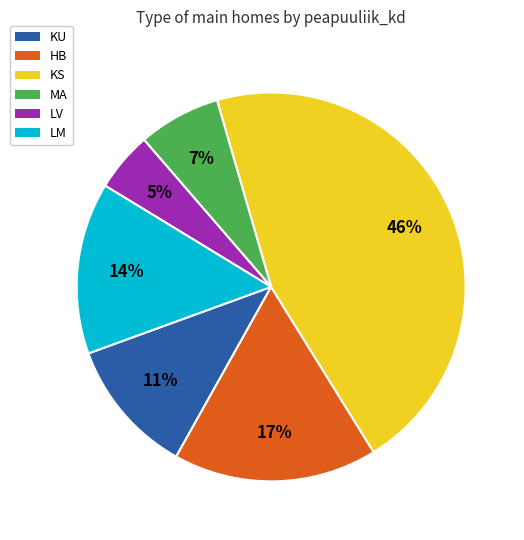

To the nearest percent, what is the average slice percentage?

17%